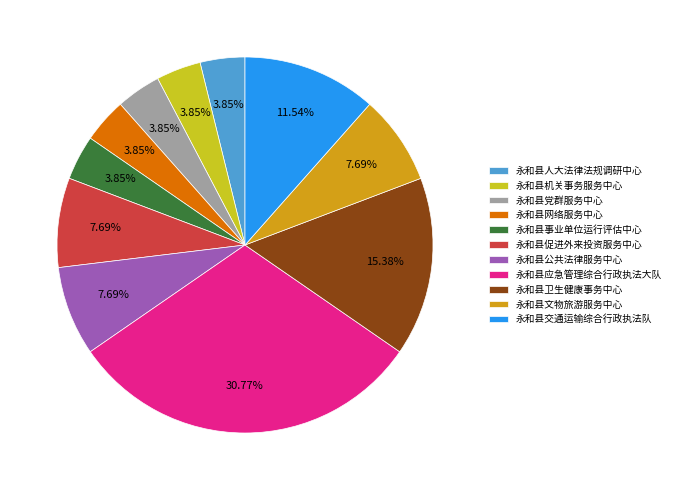

To the nearest percent, what is the difference between the largest and smallest slice percentages?

27%